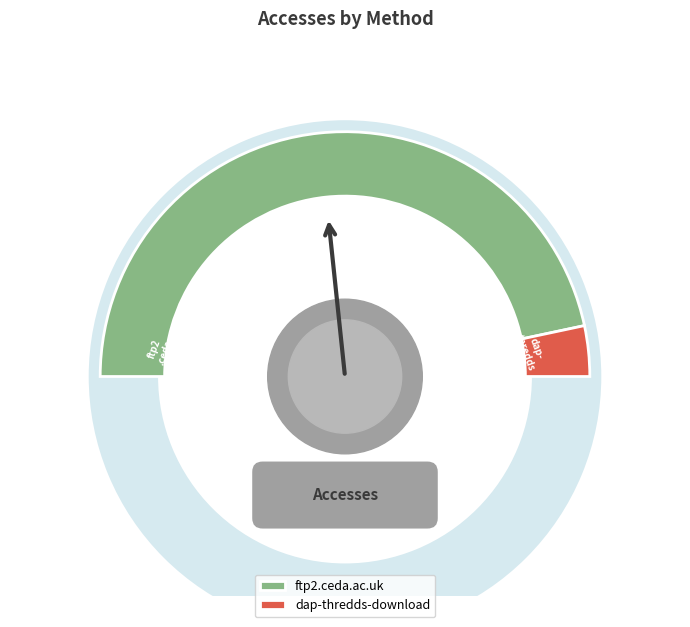

To the nearest percent, what is the combined percentage of dap-thredds-download and ftp2.ceda.ac.uk?

100%